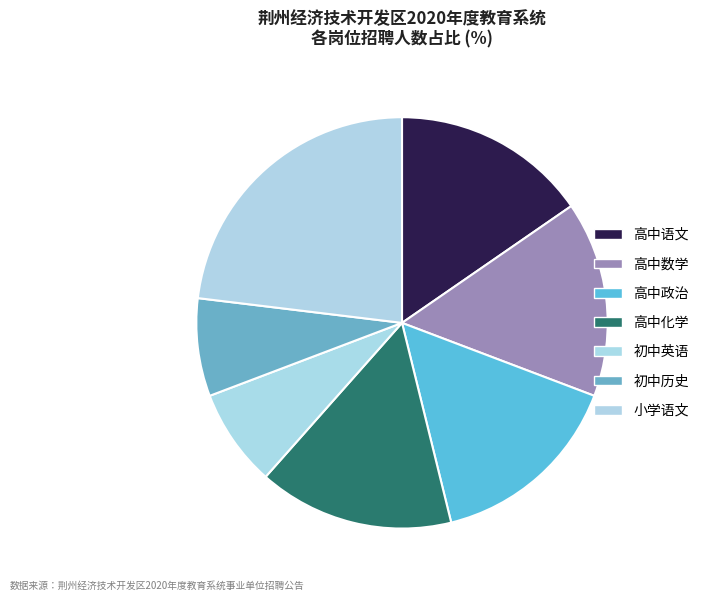

True or false: 高中化学 accounts for 9% of the total.

False